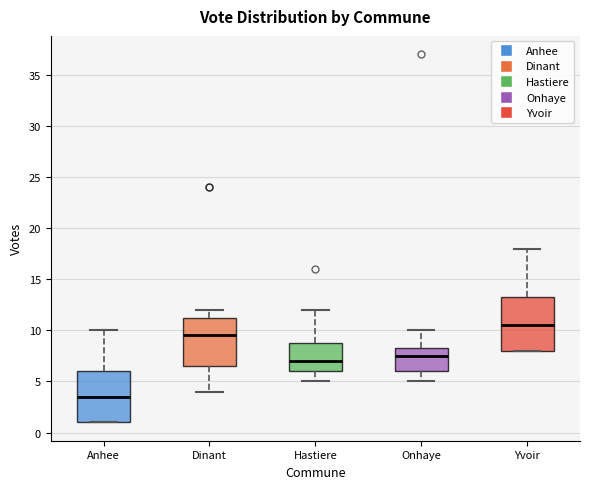

Where does the median line of the box for Dinant sit on the y-axis? The values are not printed on the chart, so give them approximately, as read against the axis.

9.5